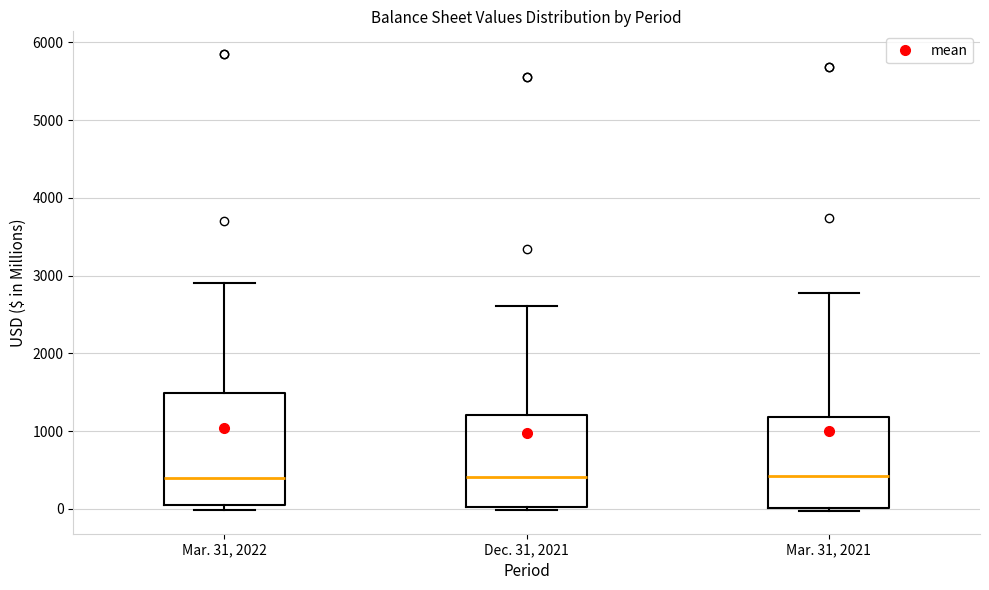

Reading left to right, transcribe this box plot: for each box, give where its median line is, the range the box spans, and where its two whiskers end, as read against the y-axis. The values are not printed on the chart, so give them approximately, as read against the axis.

Mar. 31, 2022: median 400, box 0 to 1500, whiskers 0 (just below the box's lower edge) to 2900
Dec. 31, 2021: median 400, box 0 to 1200, whiskers 0 (just below the box's lower edge) to 2600
Mar. 31, 2021: median 400, box 0 to 1200, whiskers 0 (just below the box's lower edge) to 2800